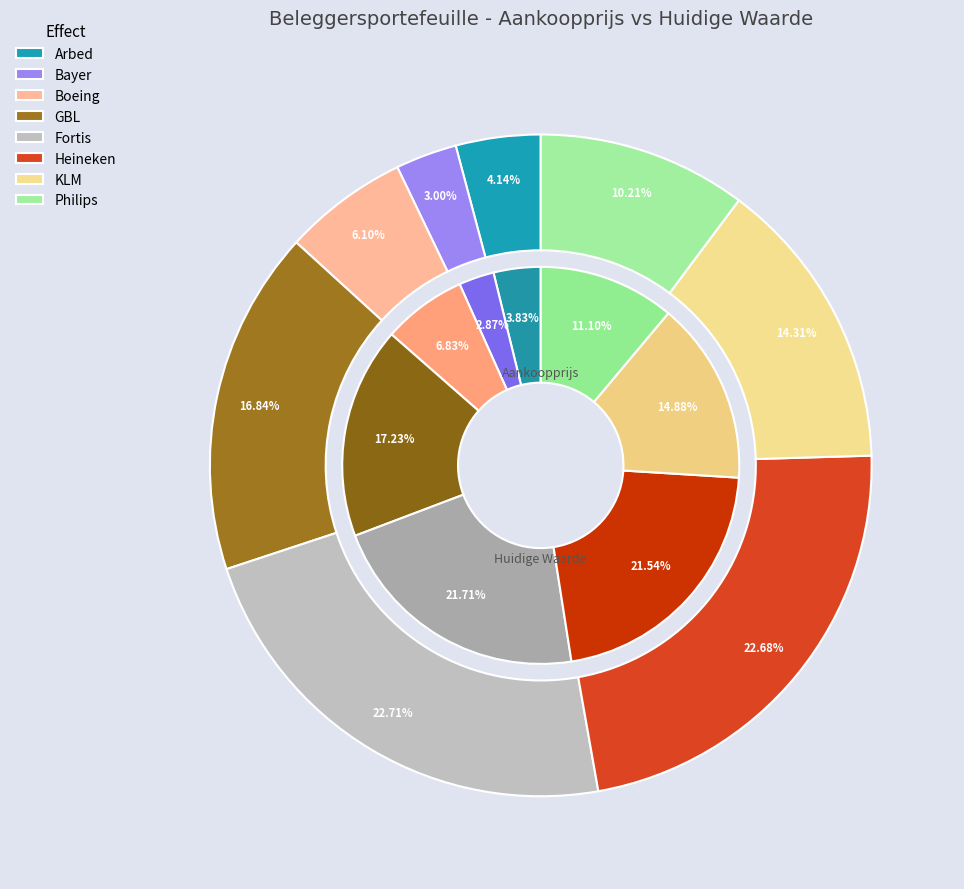

Does Bayer account for over 50% of the chart?

No